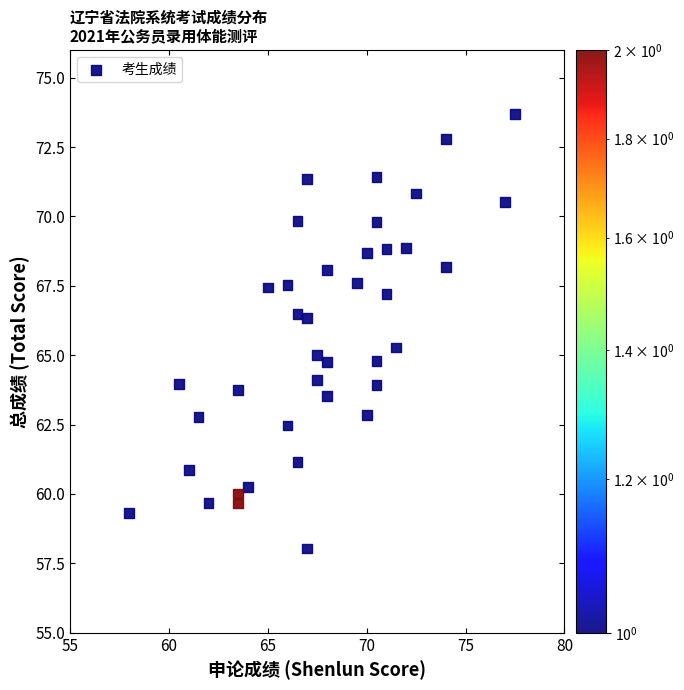

What is the range of X values (max minus min)?

19.5